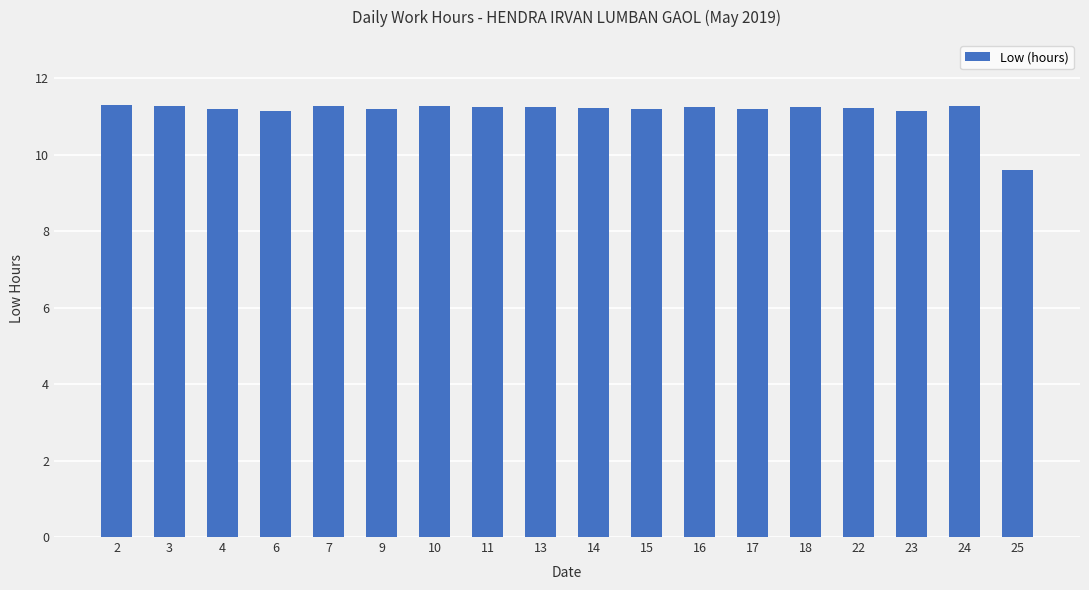

What is the difference between the maximum and minimum values?

1.7